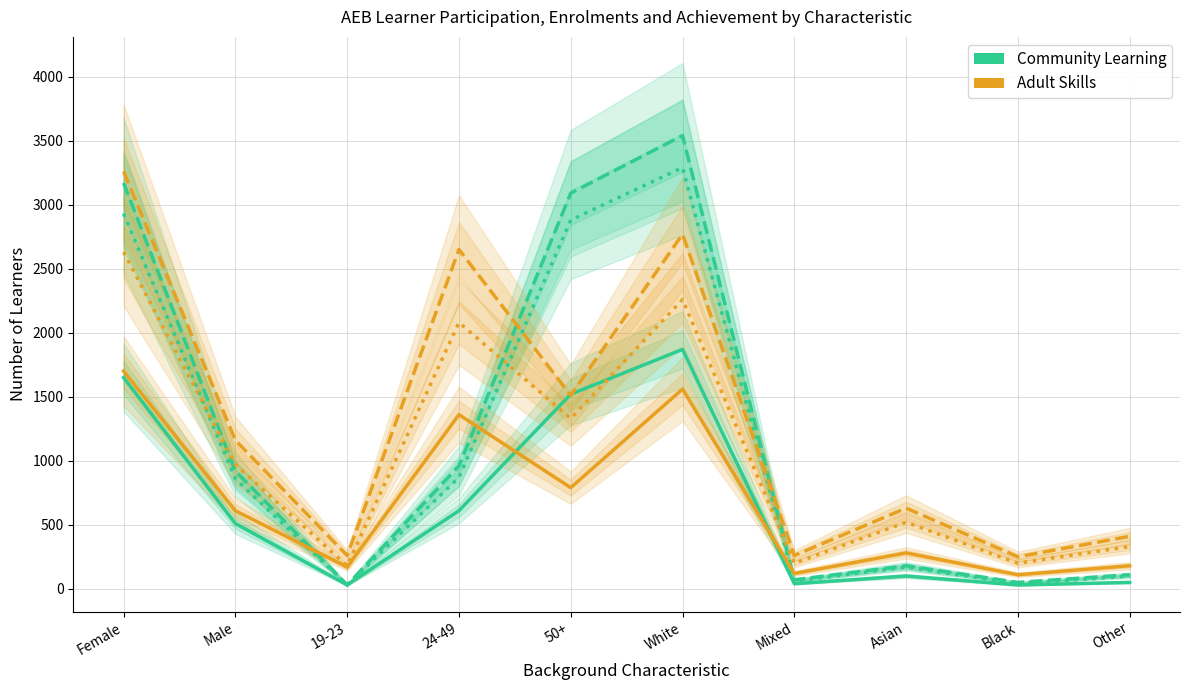

What is the approximate value of Community Learning - Aims Enrolments at Asian, to the nearest 100?

200